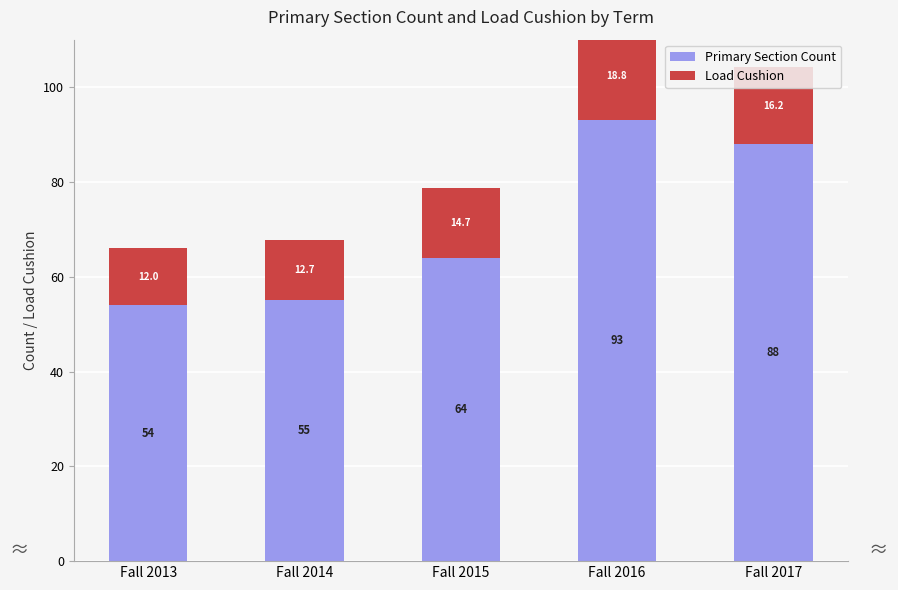

Reading left to right, extract all data points from this chart.

Primary Section Count: 54.0	55.0	64.0	93.0	88.0
Load Cushion: 12.0	12.7	14.7	18.8	16.2